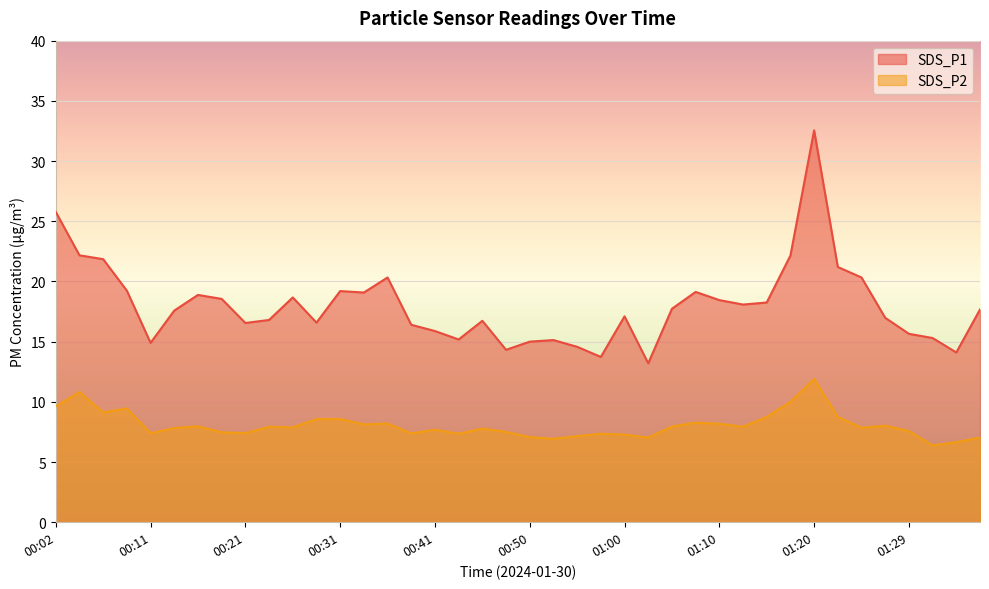

What is the difference between the maximum and minimum values in the SDS_P2 series?

5.5